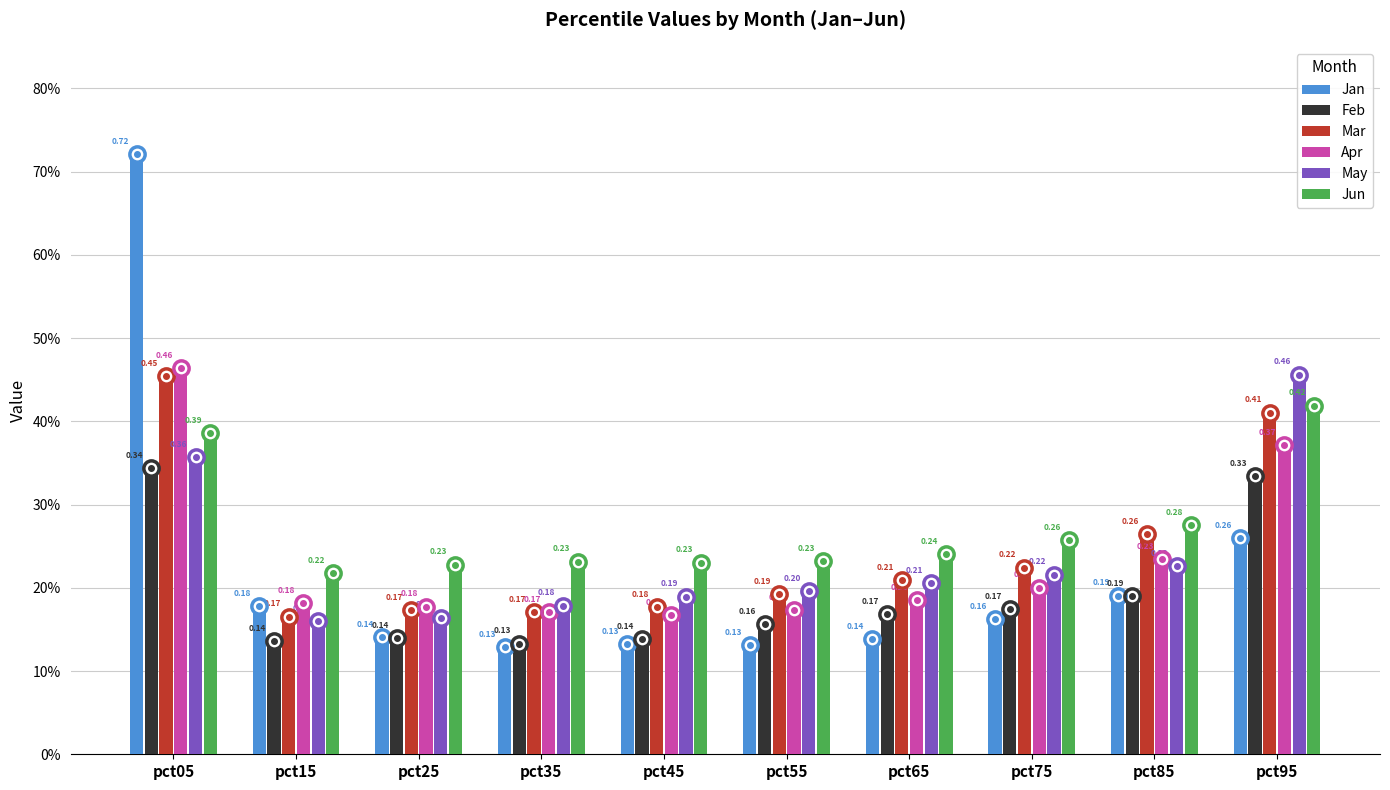

Which series has the largest total across all categories?

Jun